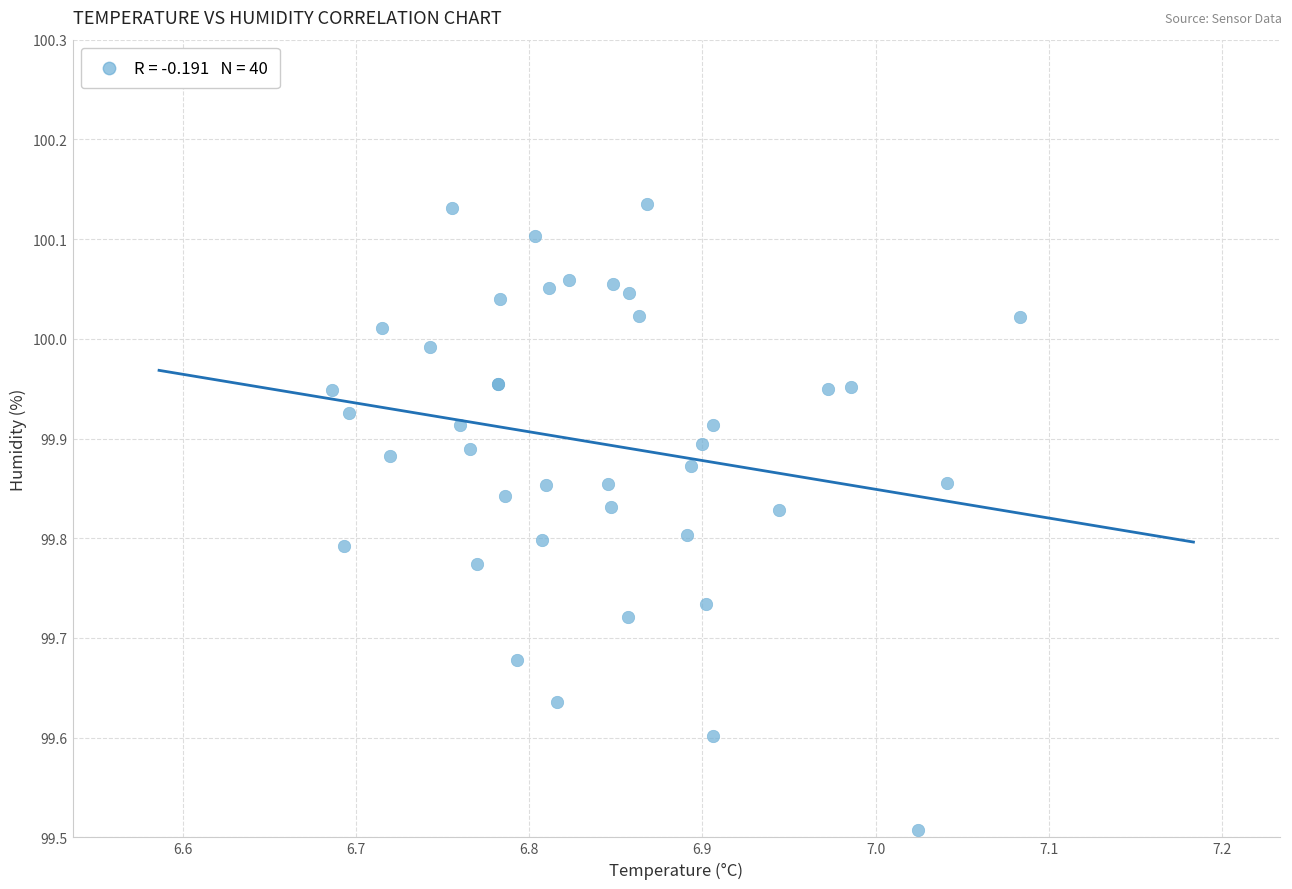

What Y value in the scatter plot is closest to 99?

99.5